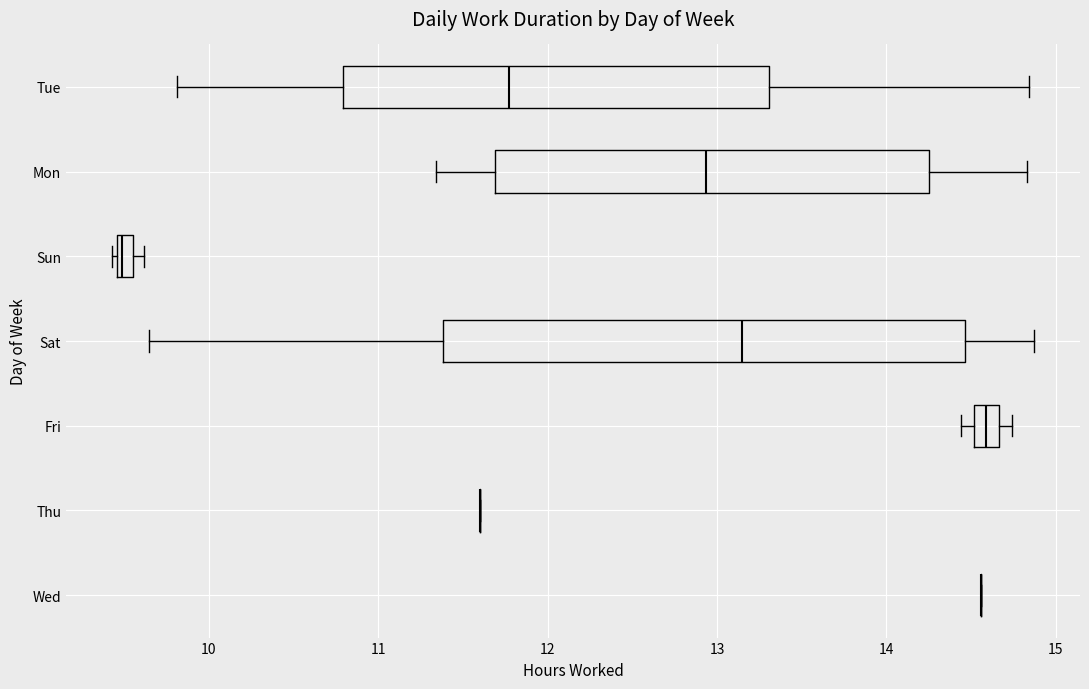

Which box is the widest, from its left edge to its right edge?

Sat